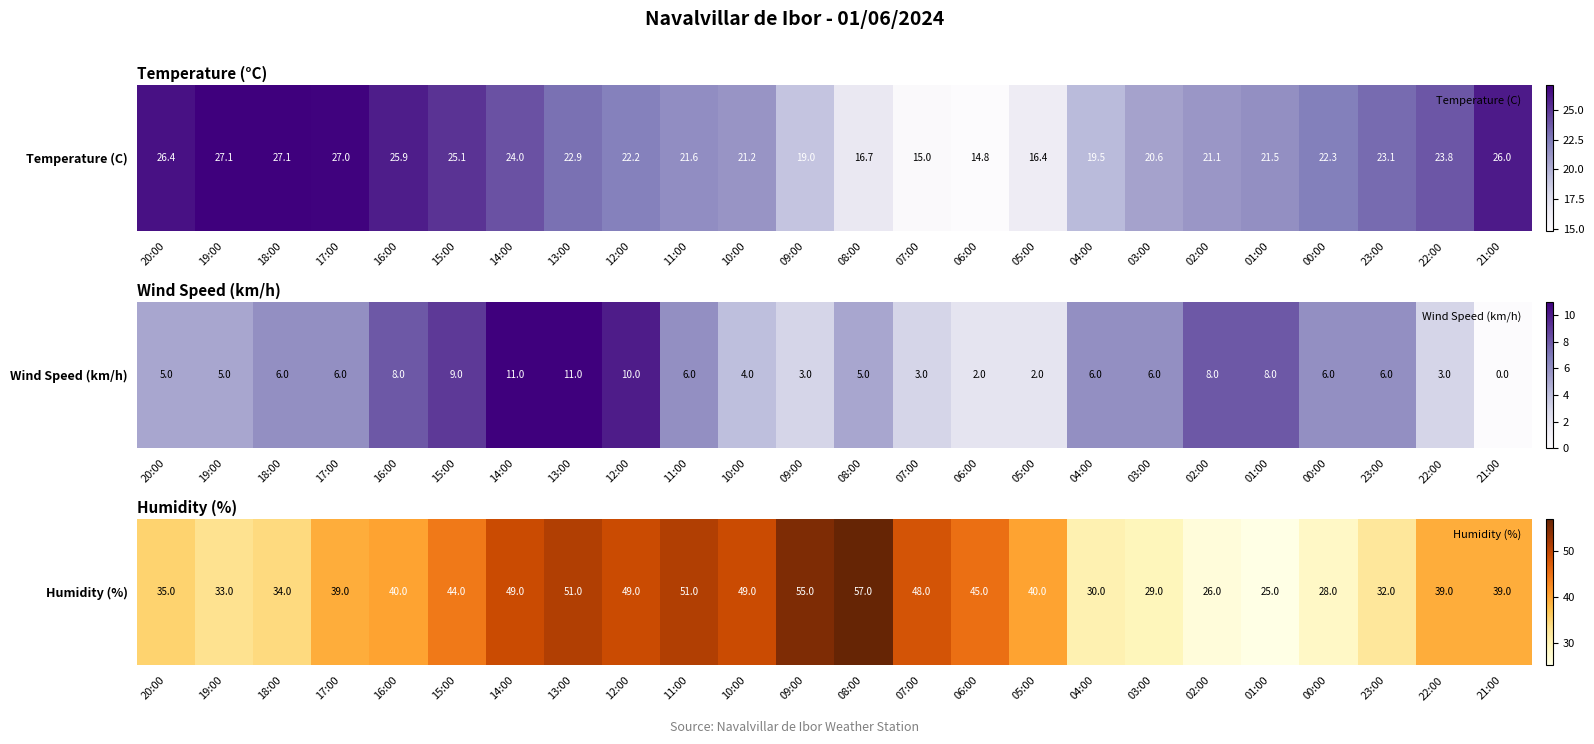

List the labels in order of value, smallest first.

01:00, 02:00, 00:00, 03:00, 04:00, 23:00, 19:00, 18:00, 20:00, 17:00, 22:00, 21:00, 16:00, 05:00, 15:00, 06:00, 07:00, 14:00, 12:00, 10:00, 13:00, 11:00, 09:00, 08:00